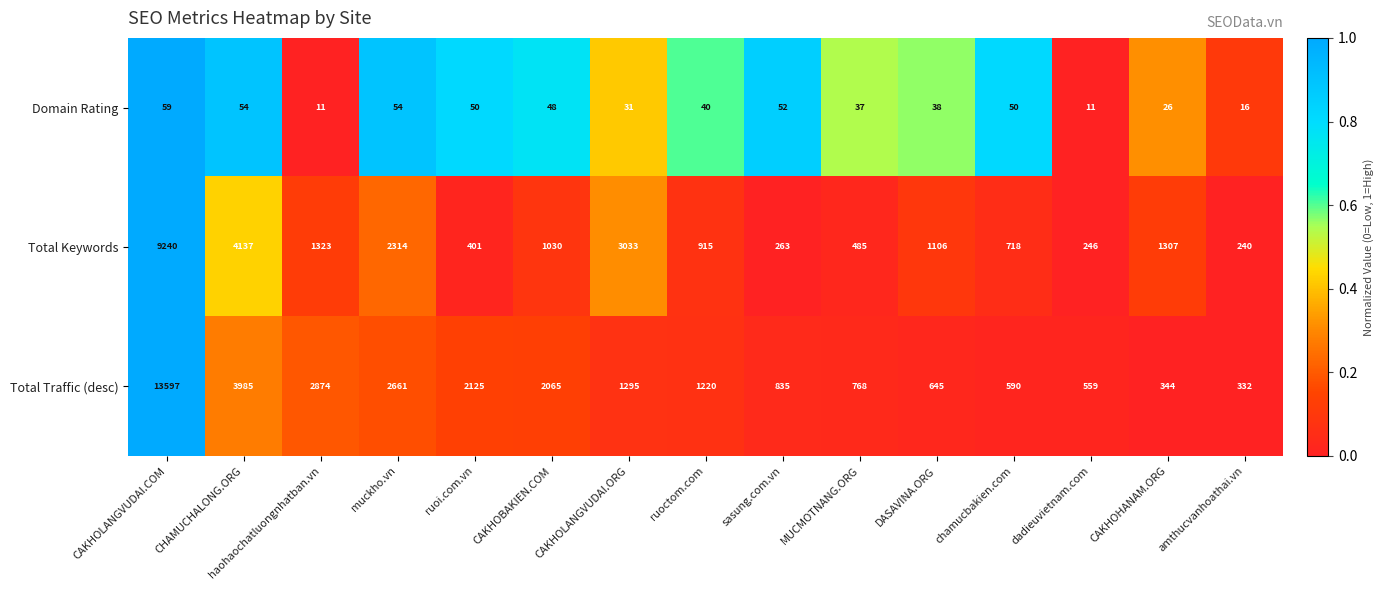

What is the maximum value shown in the chart?

13597